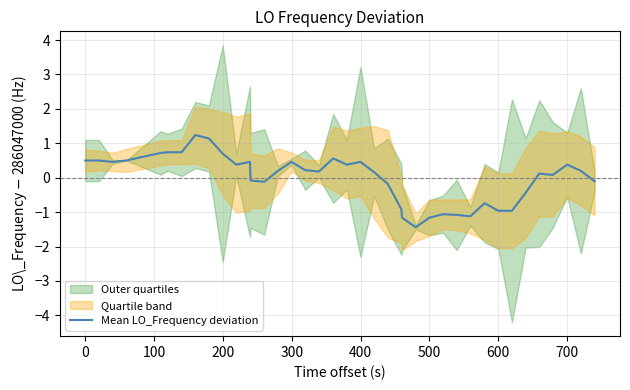

Count the number of categories in the chart.

40